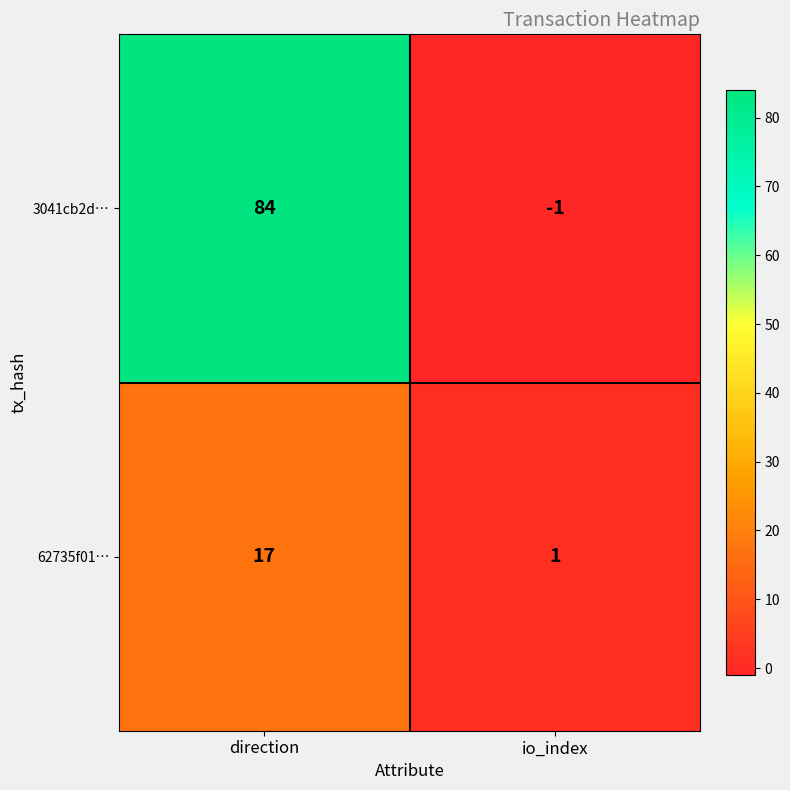

What is the sum of all 62735f01… values?

18